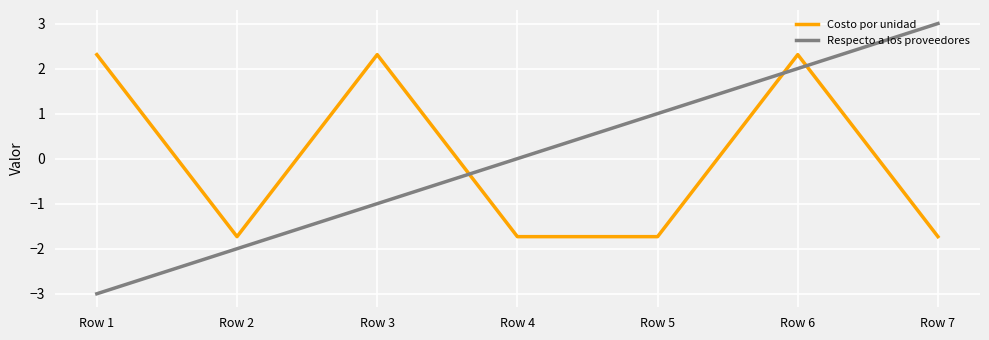

Rank the series by their maximum value, from lowest to highest.

Costo por unidad, Respecto a los proveedores